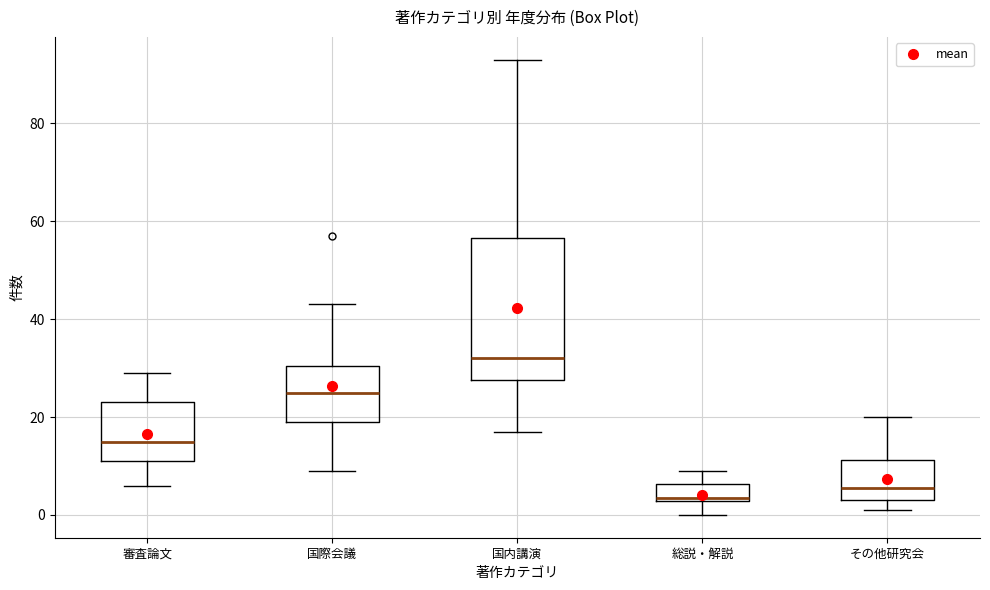

Reading left to right, transcribe this box plot: for each box, give where its median line is, the range the box spans, and where its two whiskers end, as read against the y-axis. The values are not printed on the chart, so give them approximately, as read against the axis.

審査論文: median 16, box 12 to 24, whiskers 6 to 30
国際会議: median 26, box 20 to 30, whiskers 10 to 44
国内講演: median 32, box 28 to 56, whiskers 18 to 94
総説・解説: median 4, box 2 to 6, whiskers 0 to 10
その他研究会: median 6, box 4 to 12, whiskers 2 to 20